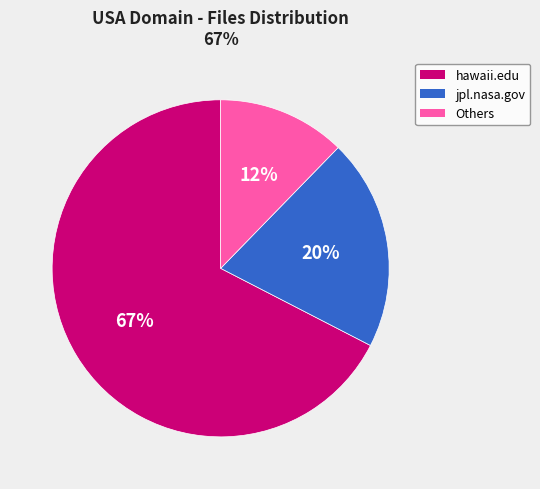

To the nearest percent, what is the average slice percentage?

33%